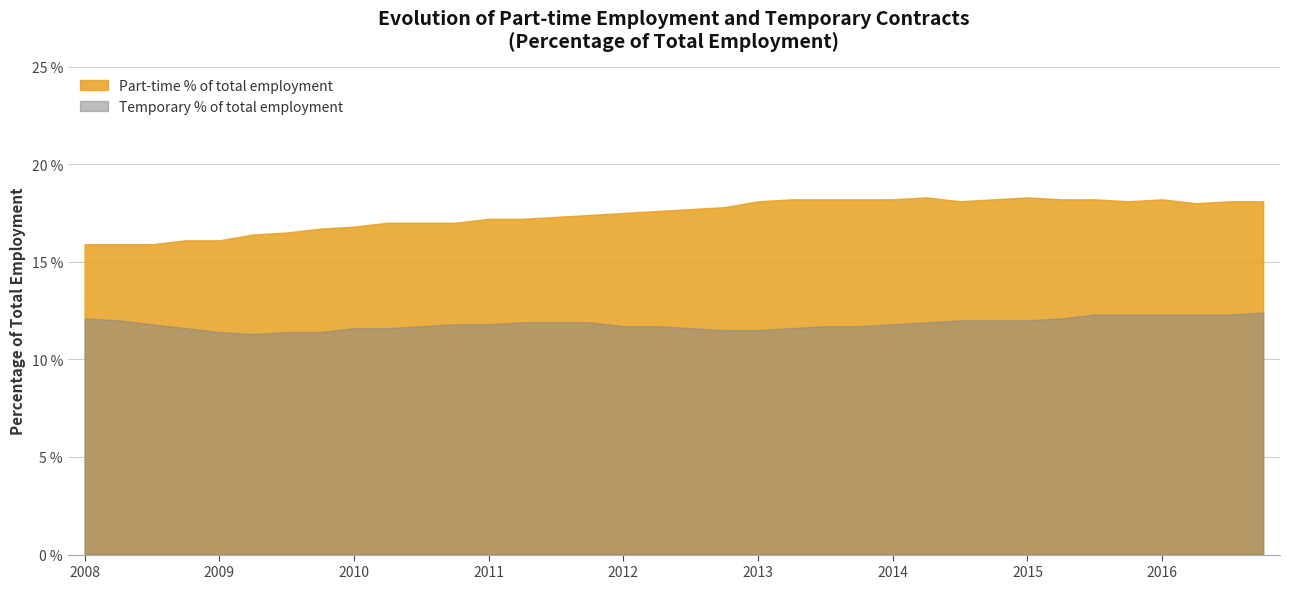

Does the chart display data point markers on the line(s)?

No